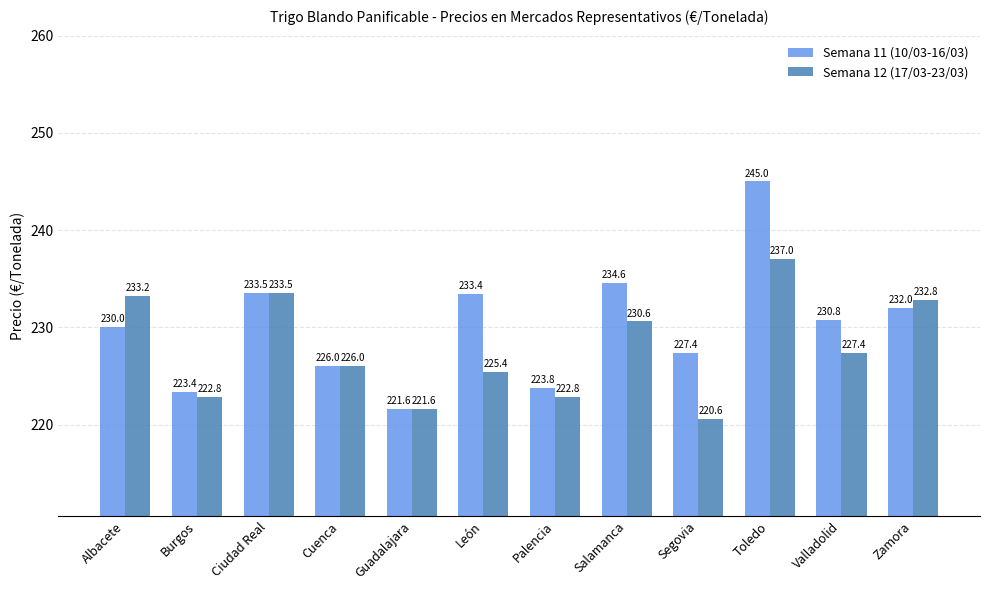

Which series has the largest total across all categories?

Semana 11 (10/03-16/03)